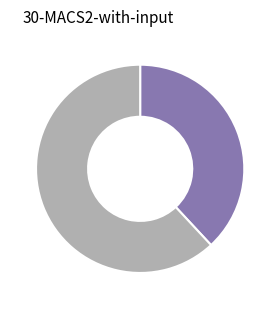

Does any single category account for the majority?

Yes